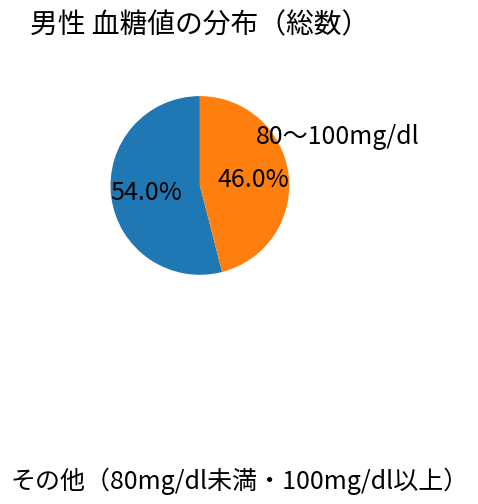

Is there a majority slice in this chart?

Yes